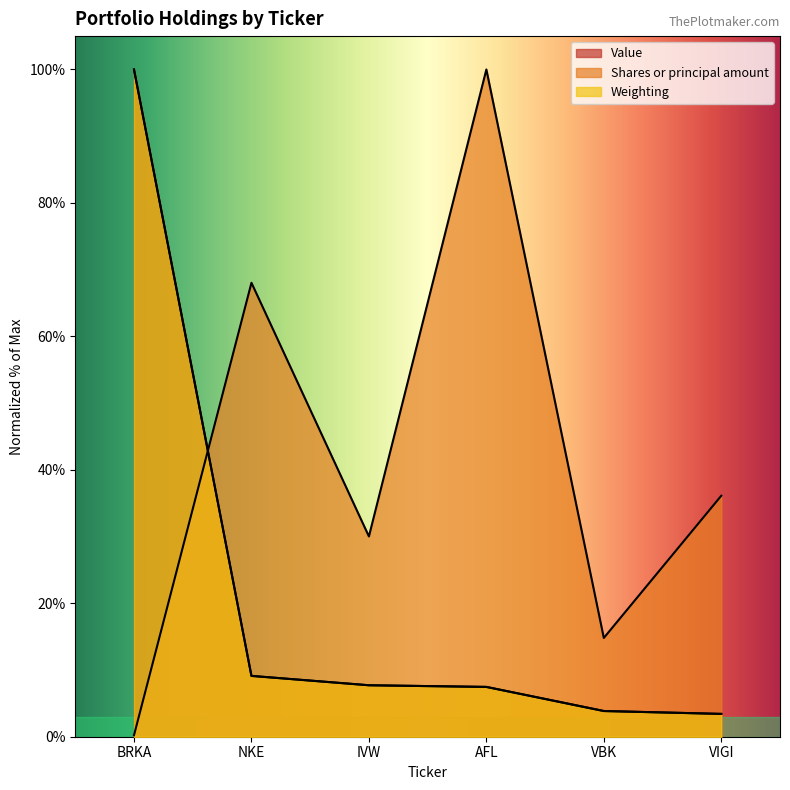

The Shares or principal amount series shows 0.1 at BRKA. True or false?

False